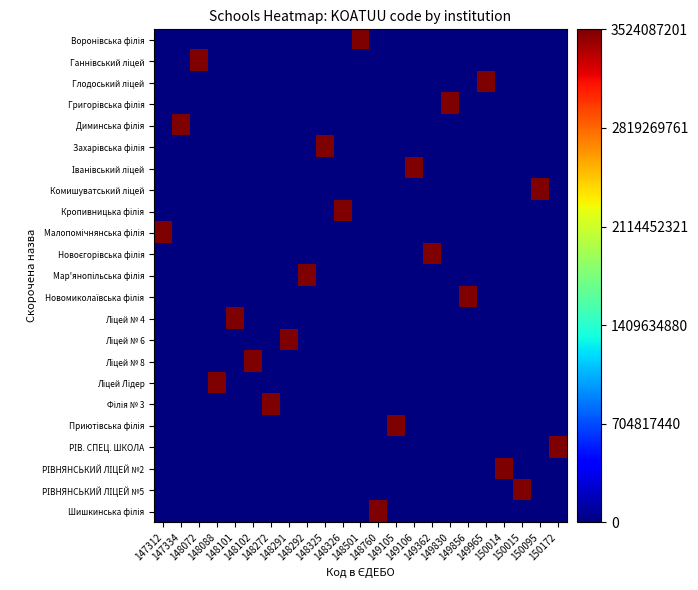

Between 148072 and 150095, which series saw the biggest shift?

Комишуватський ліцей